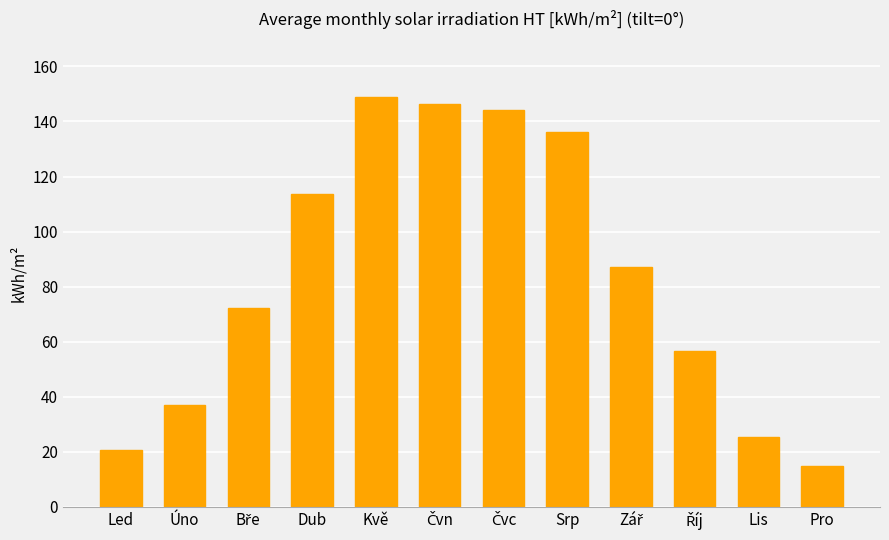

What is the average value?

83.6